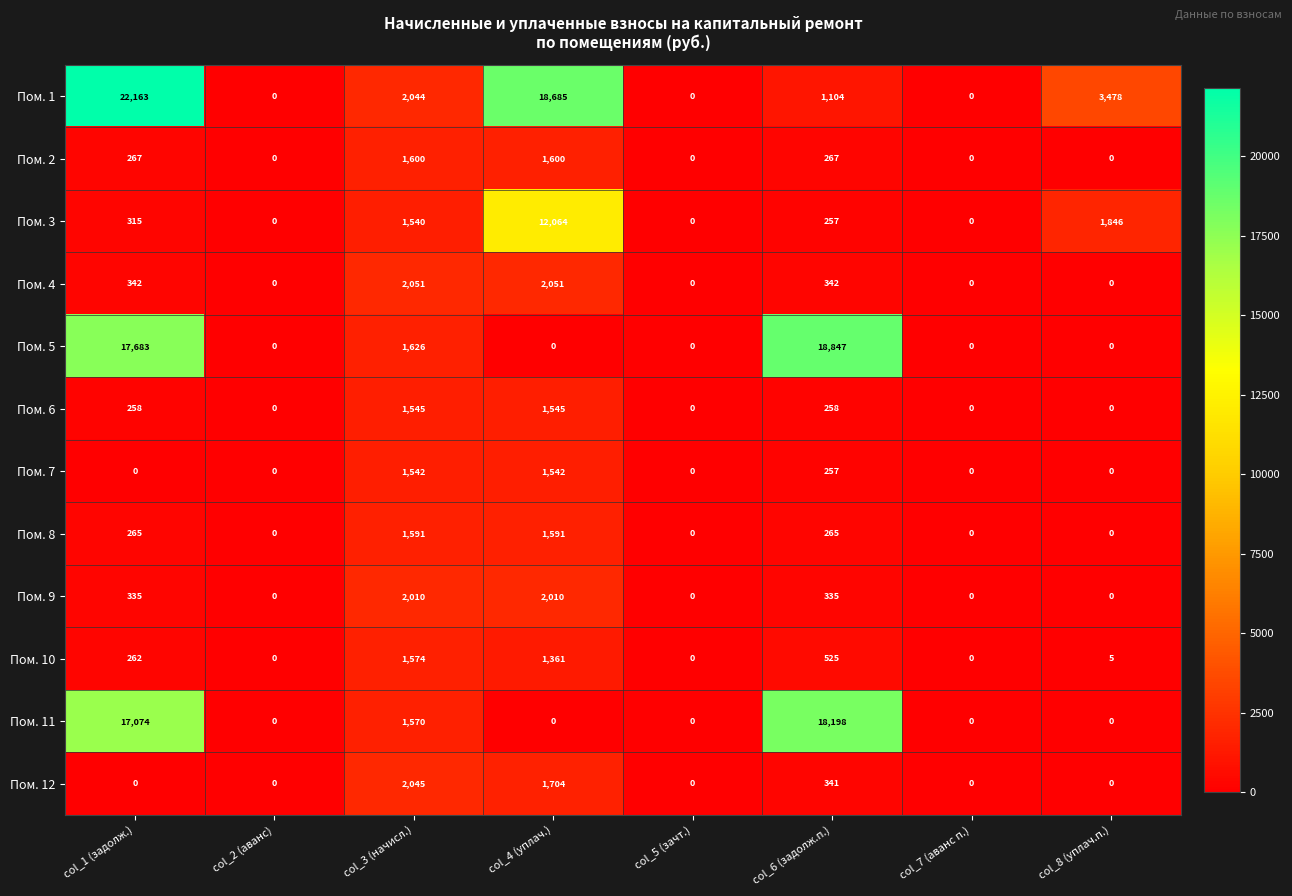

Count the number of categories in the chart.

8